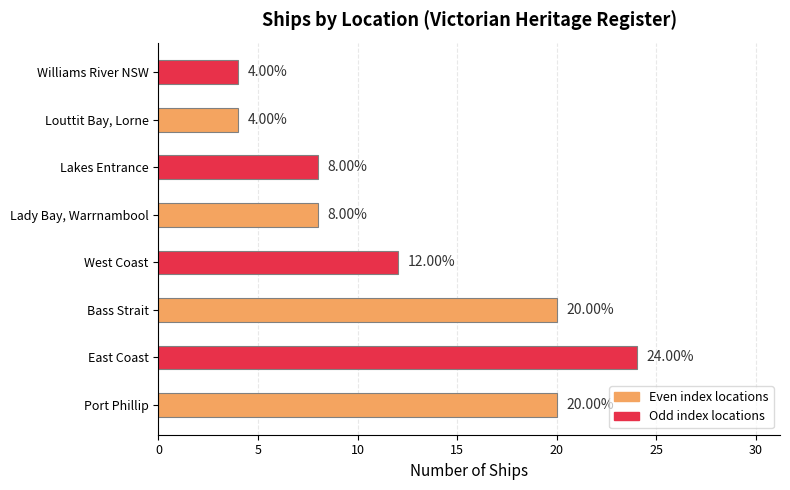

Between Port Phillip and Lady Bay, Warrnambool, which is larger?

Port Phillip